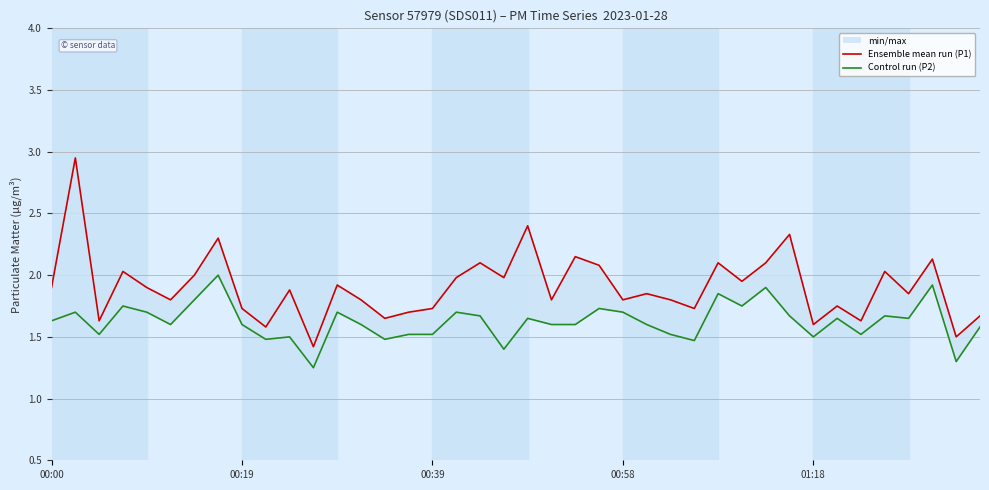

What is the difference between the Ensemble mean run (P1) values at 28 and 12?

0.2